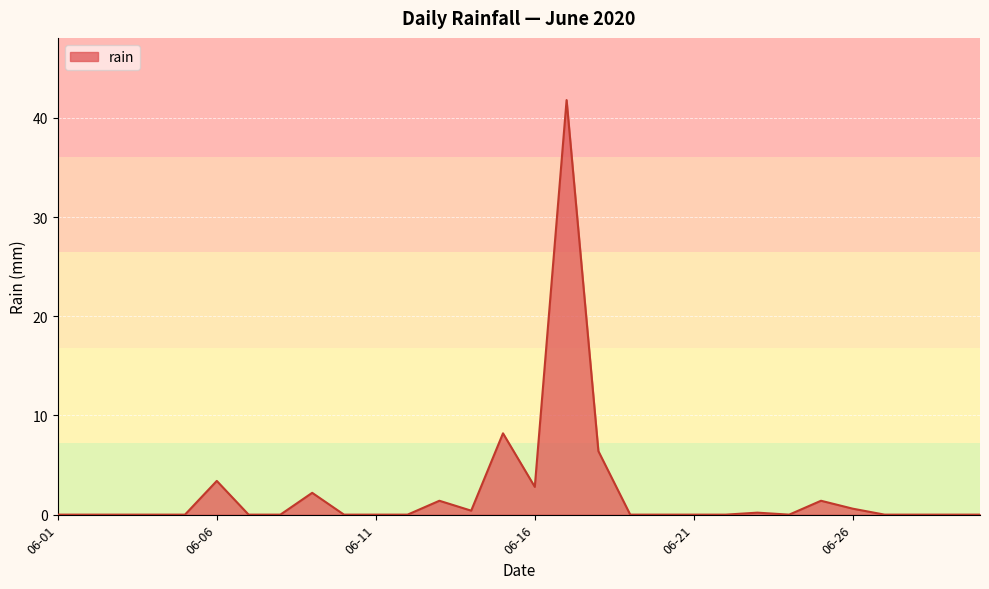

Reading left to right, list all the values displayed in this chart.

0.0	0.0	0.0	0.0	0.0	3.4	0.0	0.0	2.2	0.0	0.0	0.0	1.4	0.4	8.2	2.8	41.8	6.4	0.0	0.0	0.0	0.0	0.2	0.0	1.4	0.6	0.0	0.0	0.0	0.0